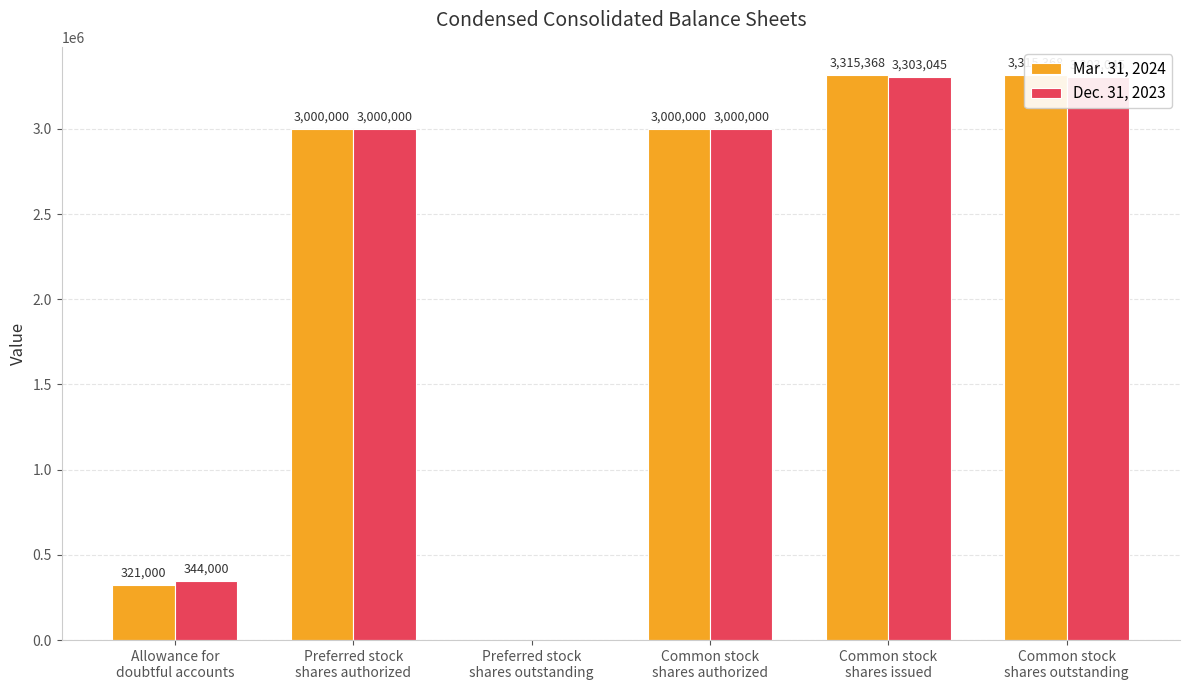

Where does the Dec. 31, 2023 series first go above 3000000?

Common stock
shares issued